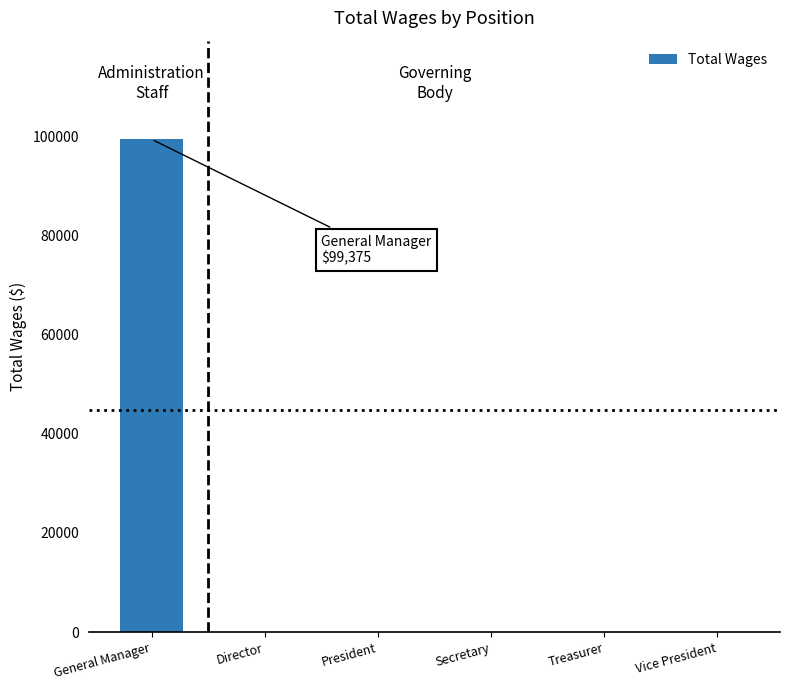

The chart shows a value of 0 at President. True or false?

True